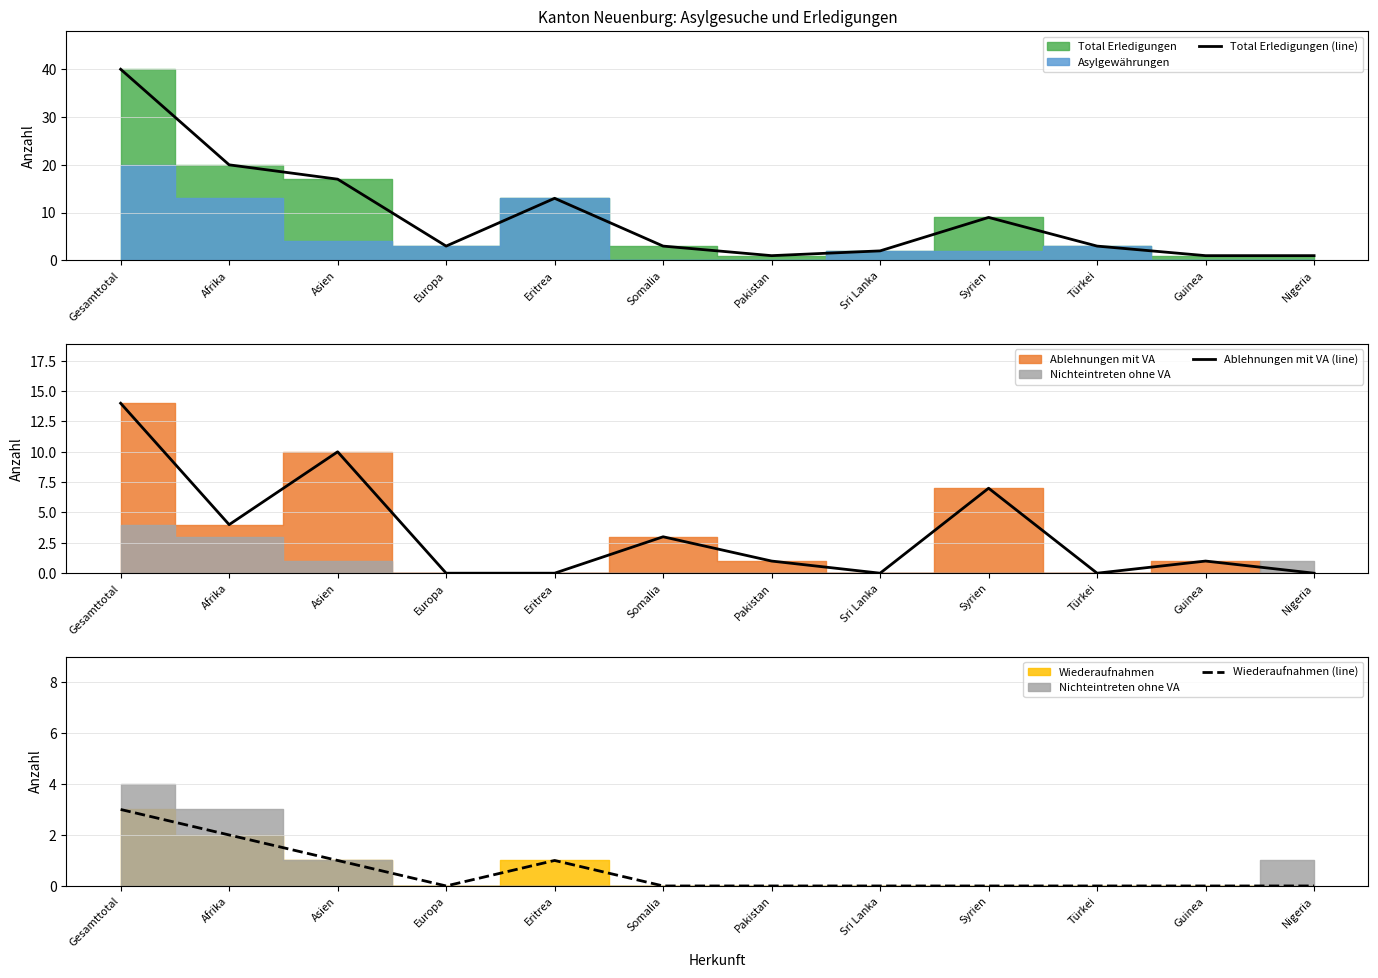

What position from the left is Türkei?

10